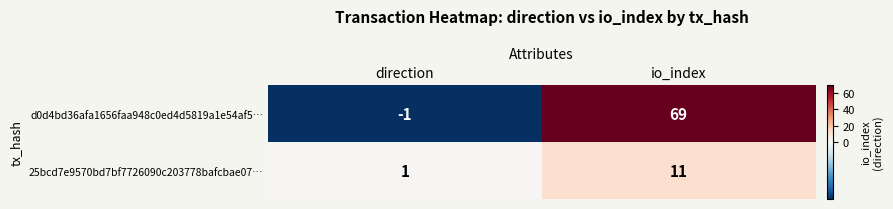

At direction, list the series in order from smallest to largest.

d0d4bd36afa1656faa948c0ed4d5819a1e54af5…, 25bcd7e9570bd7bf7726090c203778bafcbae07…